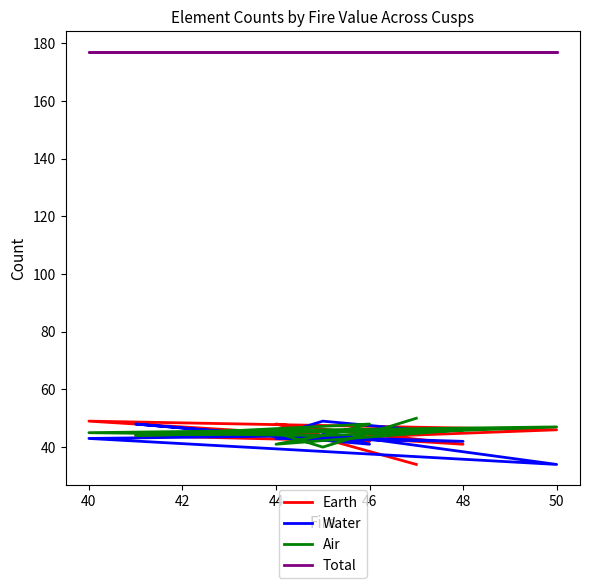

How many series are shown in this chart?

4